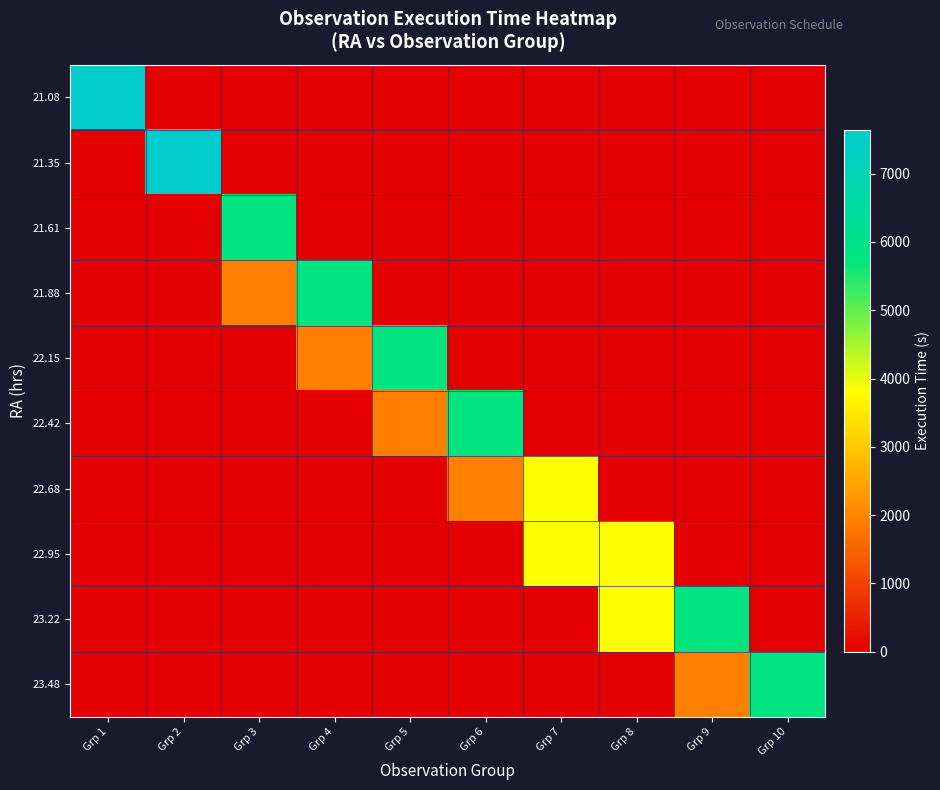

Which series changed the most between Grp 5 and Grp 6?

22.15